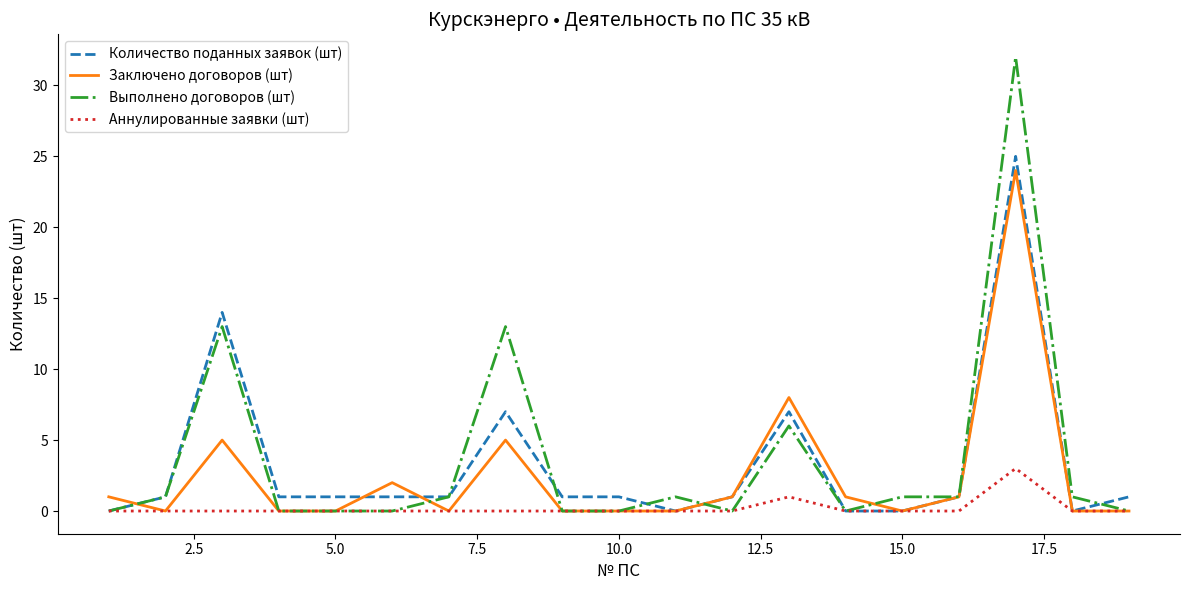

How many series are shown in this chart?

4